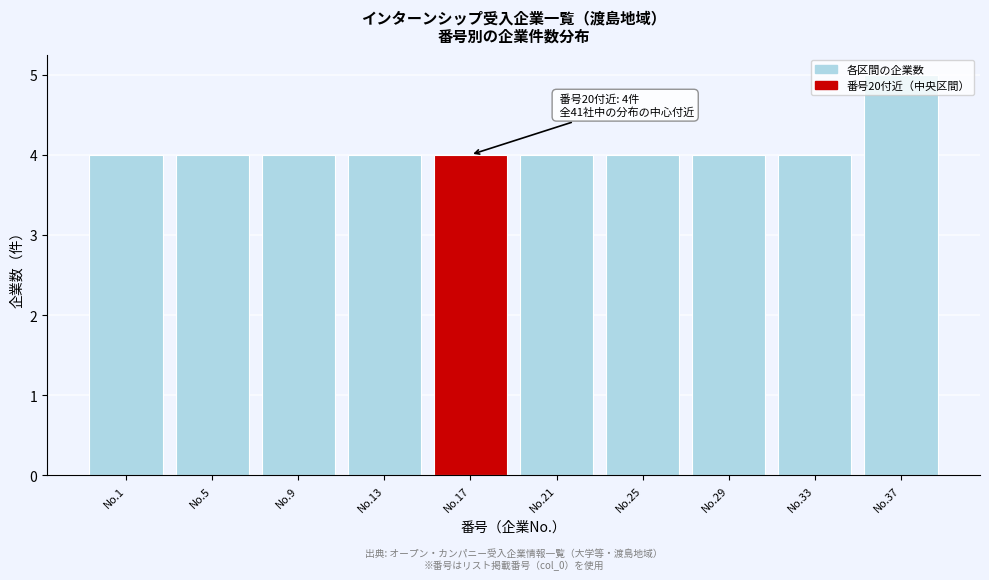

Is it true that the value at No.37 is 5?

True